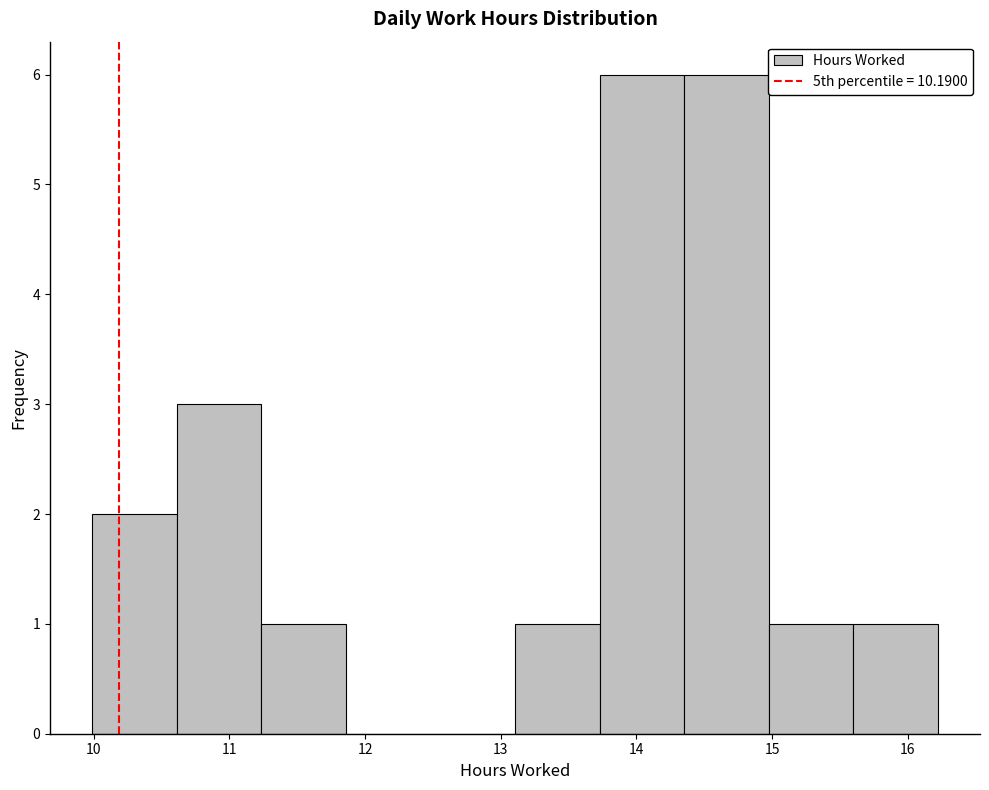

Reading left to right, list every bar in this chart as the range it spans on the x-axis followed by its height. Neither the bar edges nor the heights are printed on the chart, so give them approximately, as read against the axes.

10.0 to 10.6: 2
10.6 to 11.2: 3
11.2 to 11.9: 1
11.9 to 12.5: 0
12.5 to 13.1: 0
13.1 to 13.7: 1
13.7 to 14.4: 6
14.4 to 15.0: 6
15.0 to 15.6: 1
15.6 to 16.2: 1